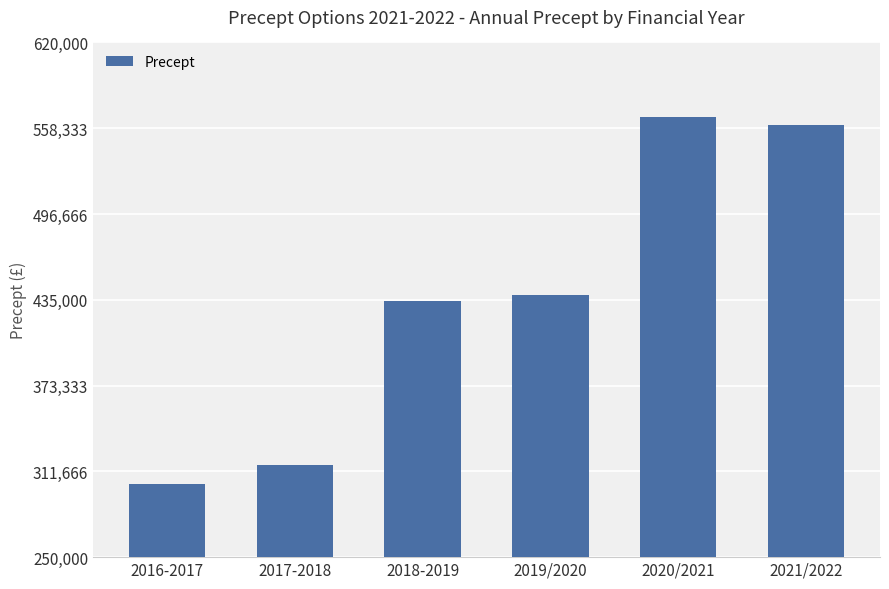

What position from the right is 2020/2021?

2